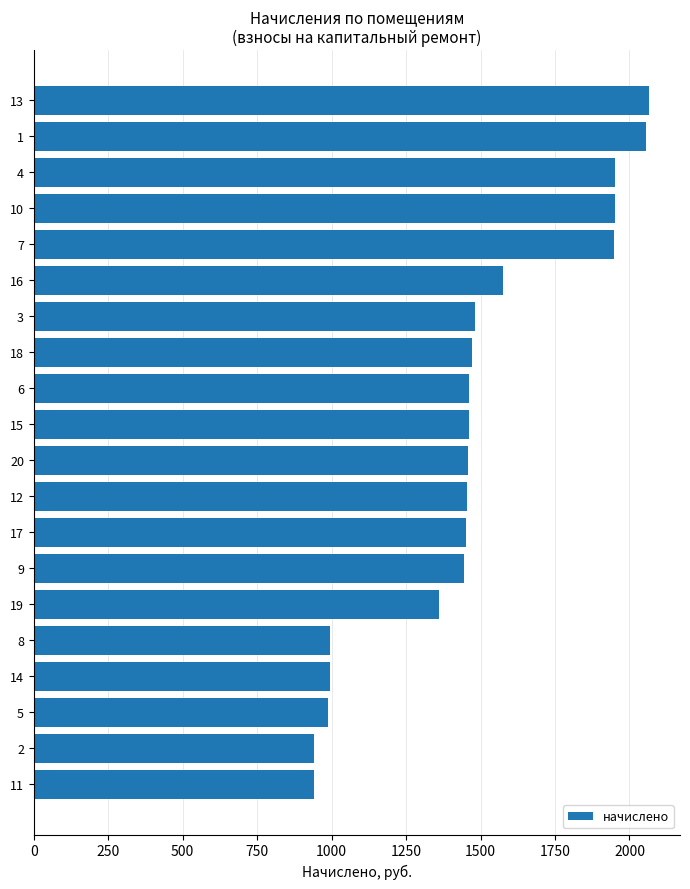

What is the change in value from 20 to 14?

-463.7